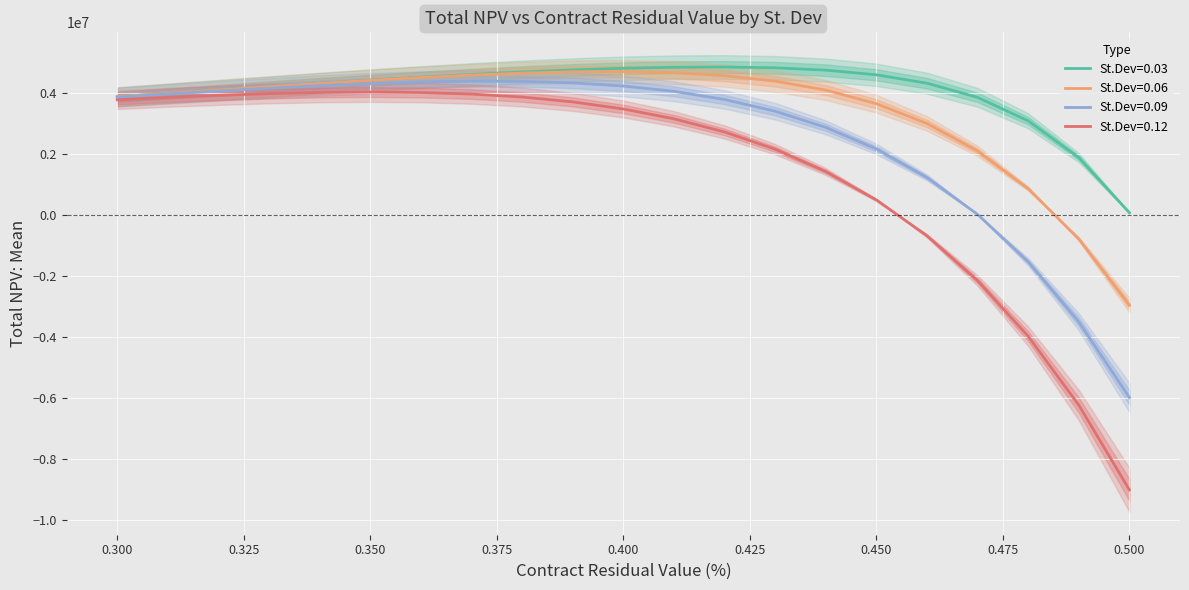

What is the maximum value shown in the chart?

4836787.8